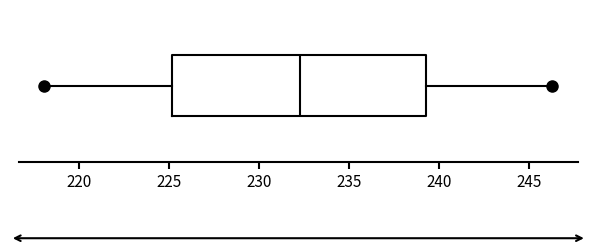

Transcribe this box plot: give where the median line is, the range the box spans, and where the two whiskers end, as read against the x-axis. The values are not printed on the chart, so give them approximately, as read against the axis.

median 232.5, box 225.0 to 239.5, whiskers 218.0 to 246.5